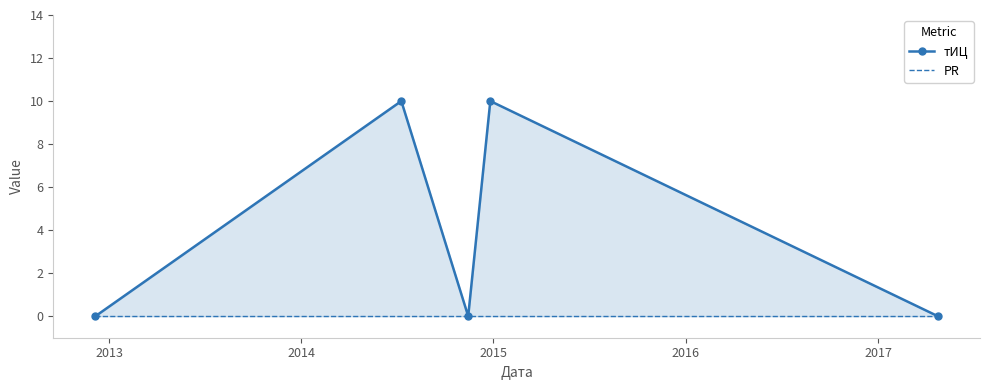

Is the value of PR at 2016 greater than the value of тИЦ at 2014?

No